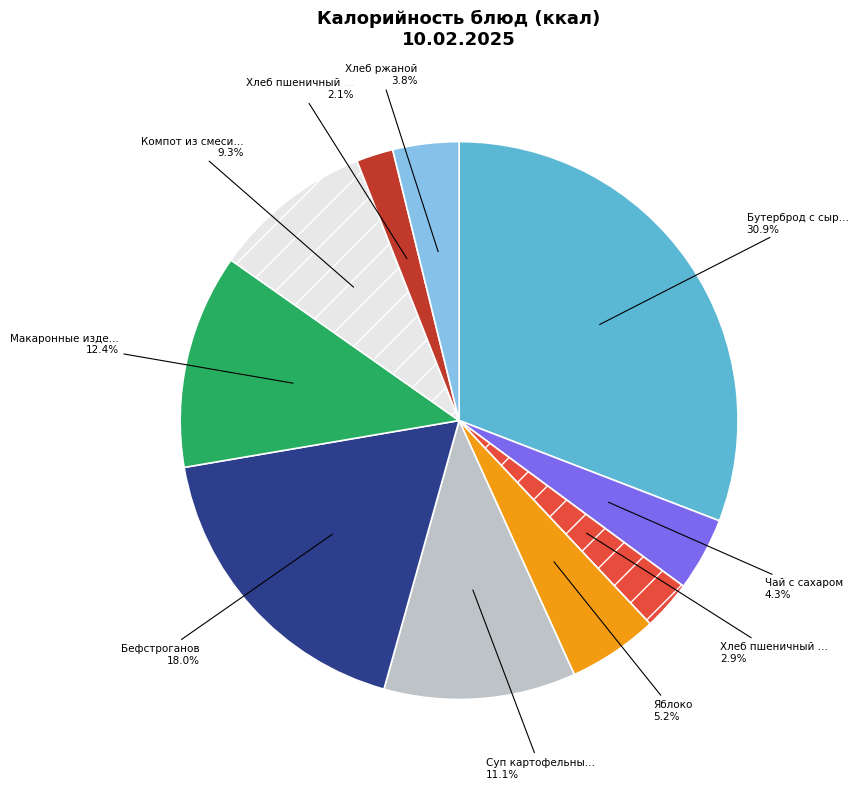

Does any single category account for the majority?

No